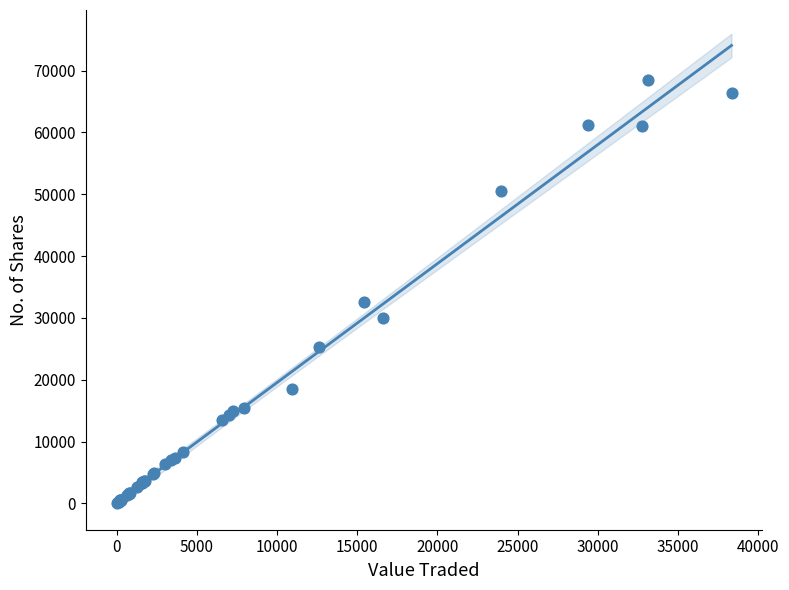

What Y value in the scatter plot is closest to 34252?

32543